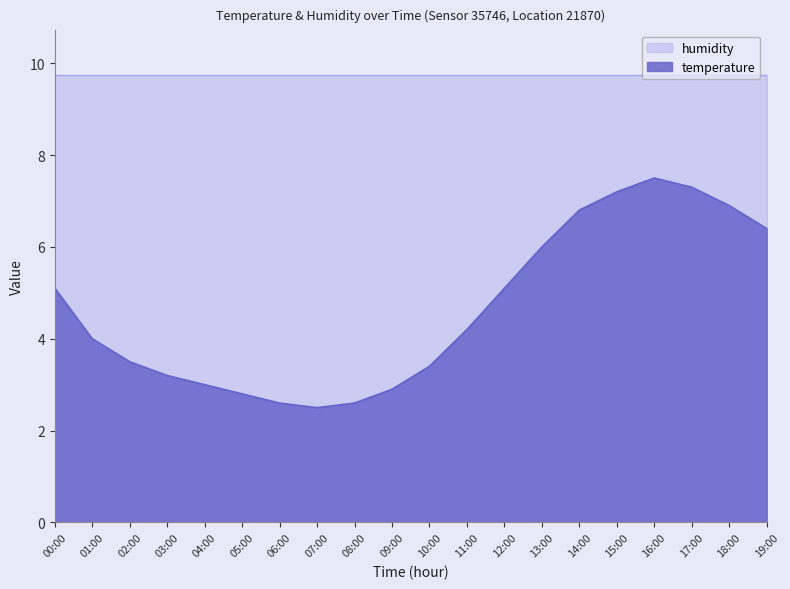

How many data points does each series have?

20